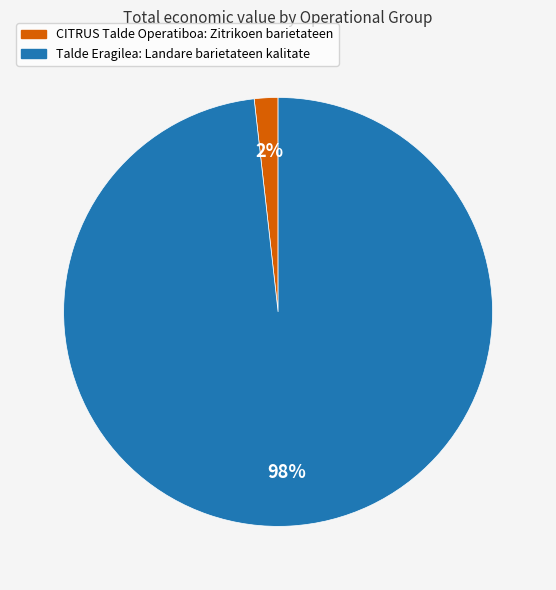

Is there a majority slice in this chart?

Yes